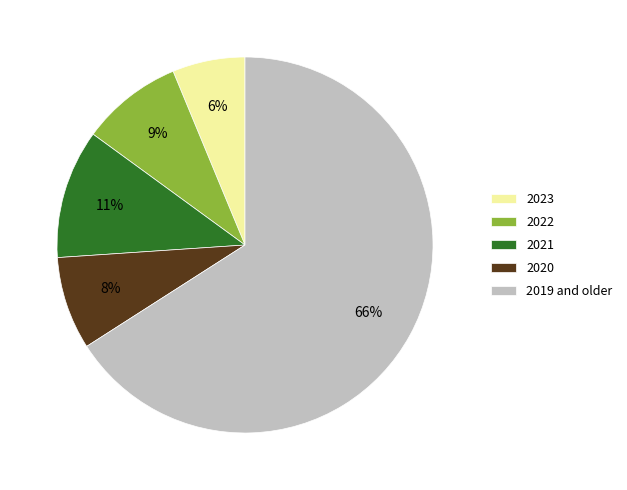

To the nearest percent, what is the difference between the largest and smallest slice percentages?

60%